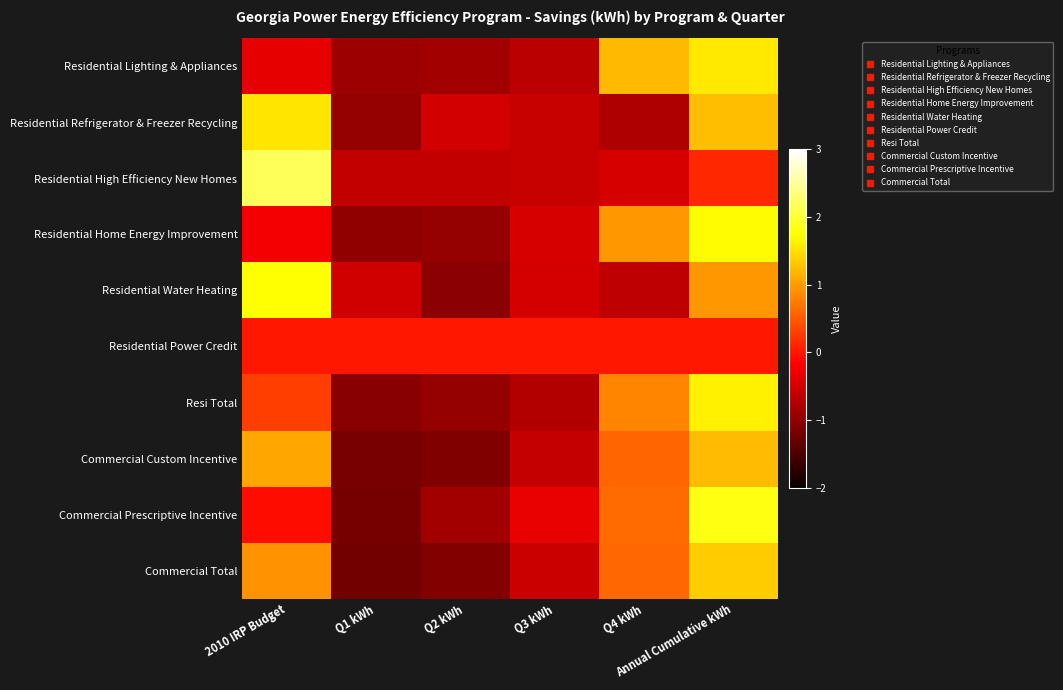

At Q2 kWh, list the series in order from smallest to largest.

Commercial Custom Incentive, Commercial Total, Residential Water Heating, Resi Total, Residential Home Energy Improvement, Residential Lighting & Appliances, Commercial Prescriptive Incentive, Residential High Efficiency New Homes, Residential Refrigerator & Freezer Recycling, Residential Power Credit